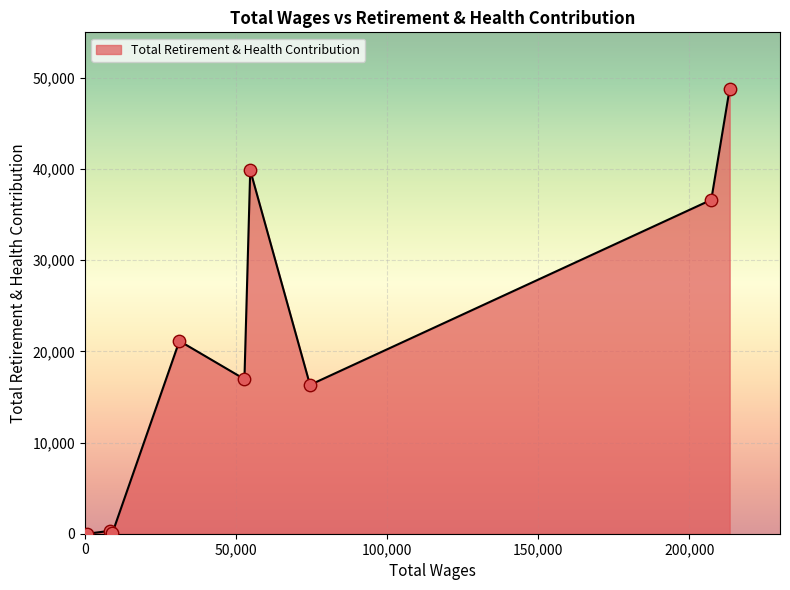

What is the difference between the maximum and minimum values?

48819